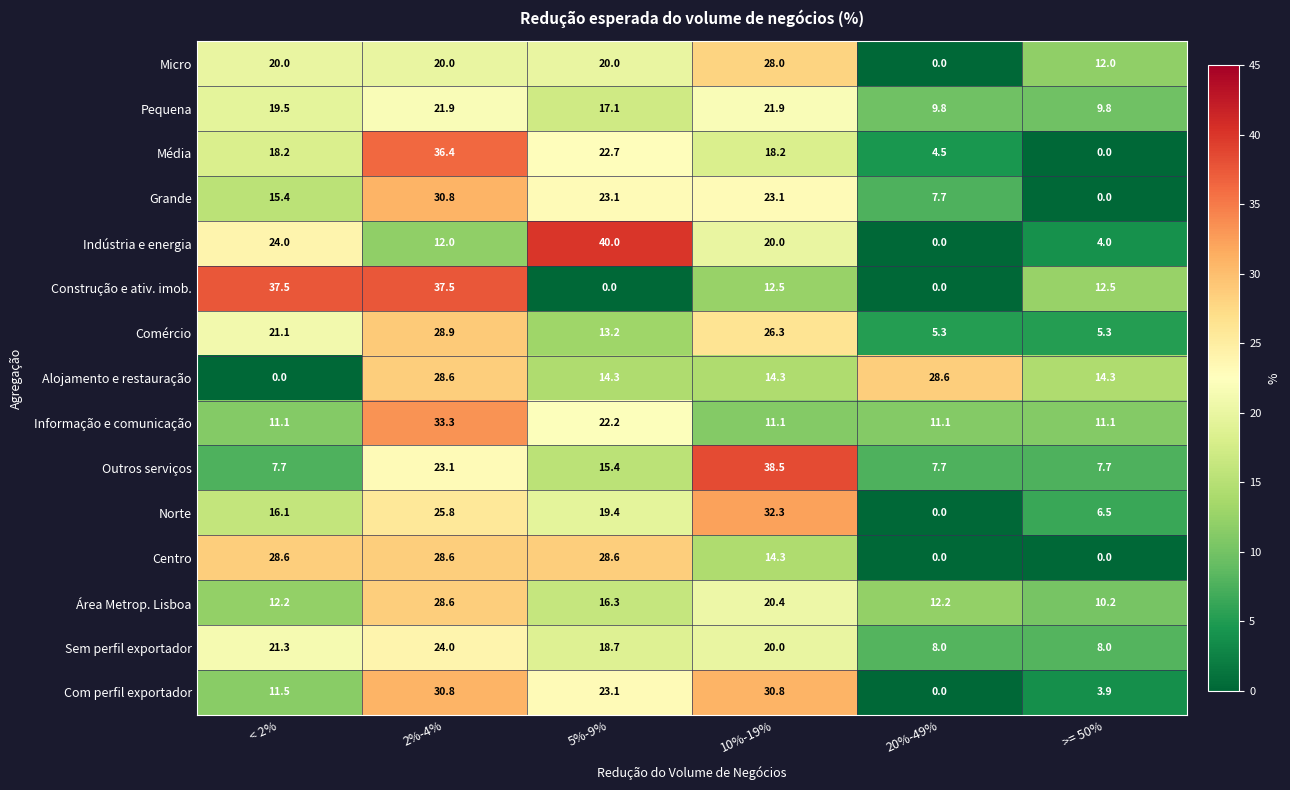

What is the total value across all series at < 2%?

264.2